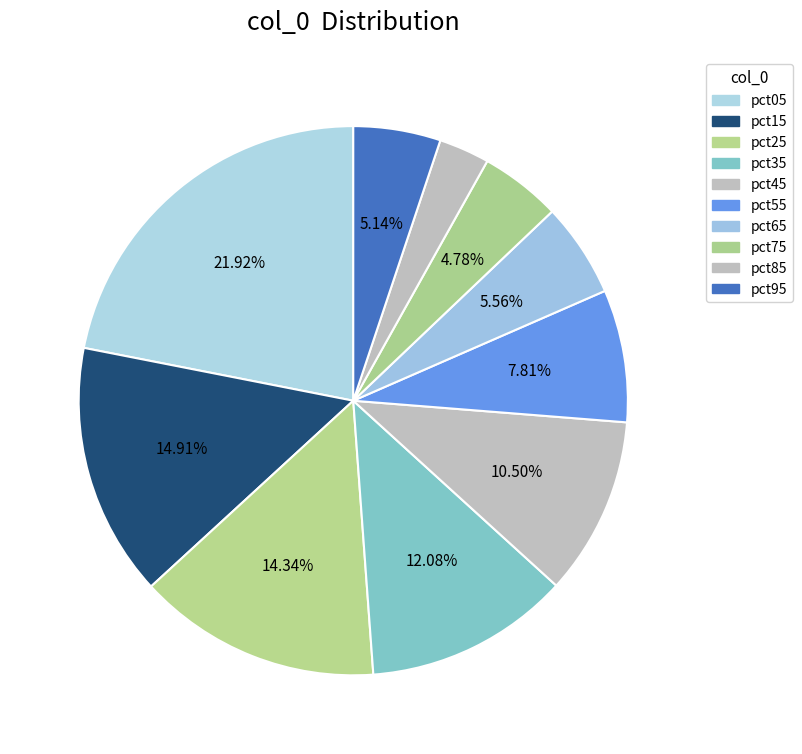

True or false: pct15 accounts for 21% of the total.

False